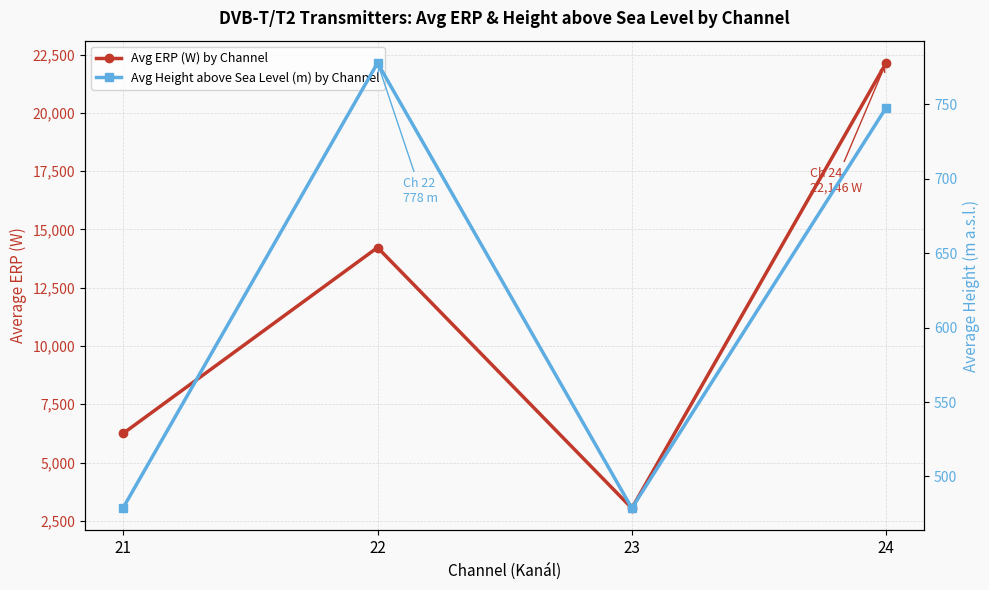

What is the difference between the highest and lowest values at 24?

21398.6